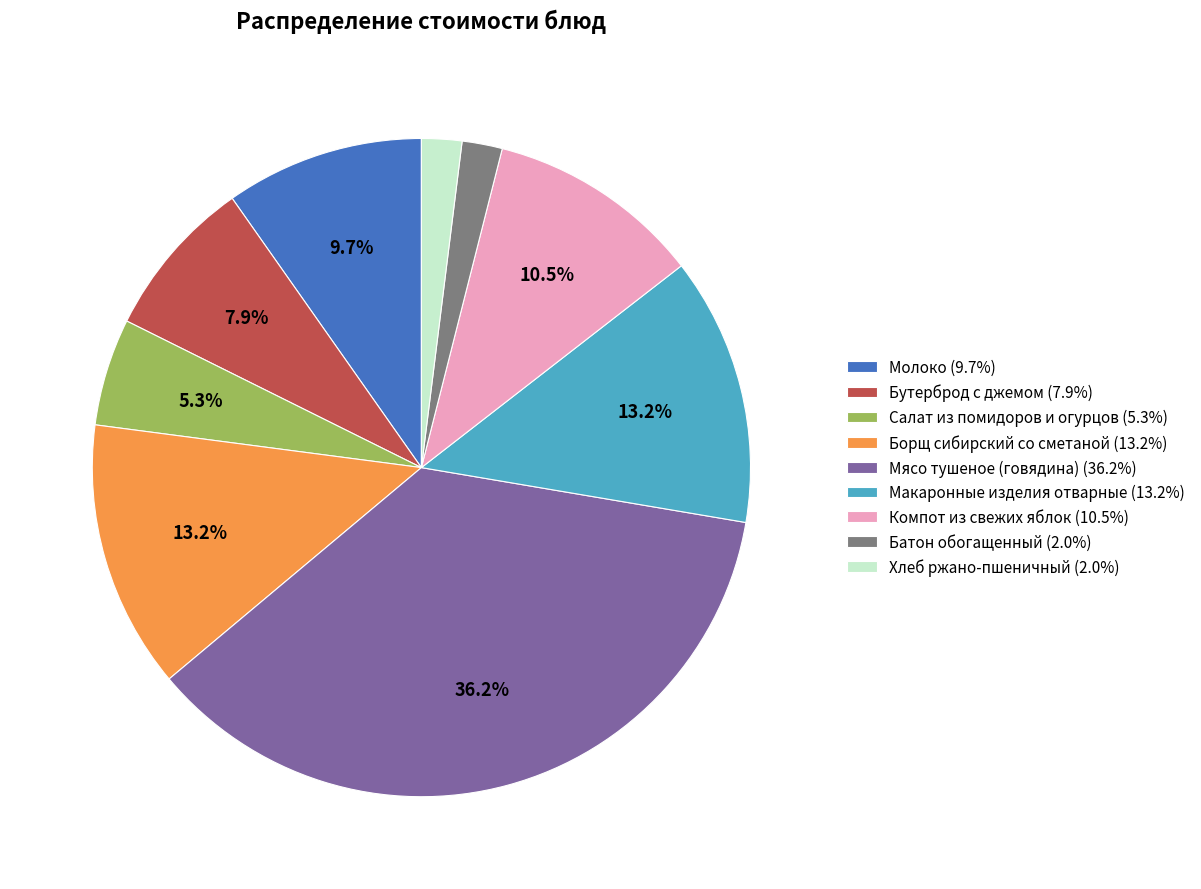

Count the number of slices in the pie.

9